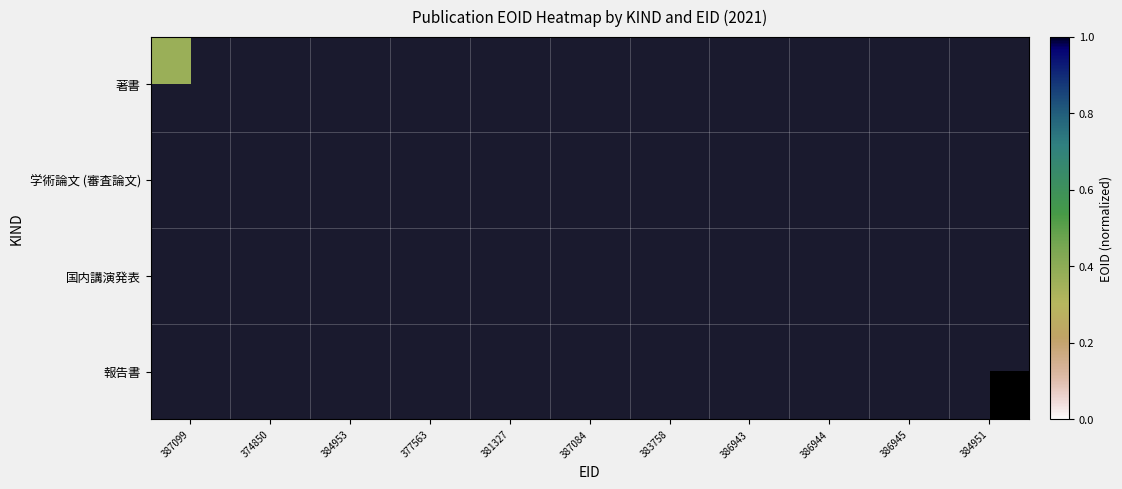

How many distinct data groups are displayed?

4